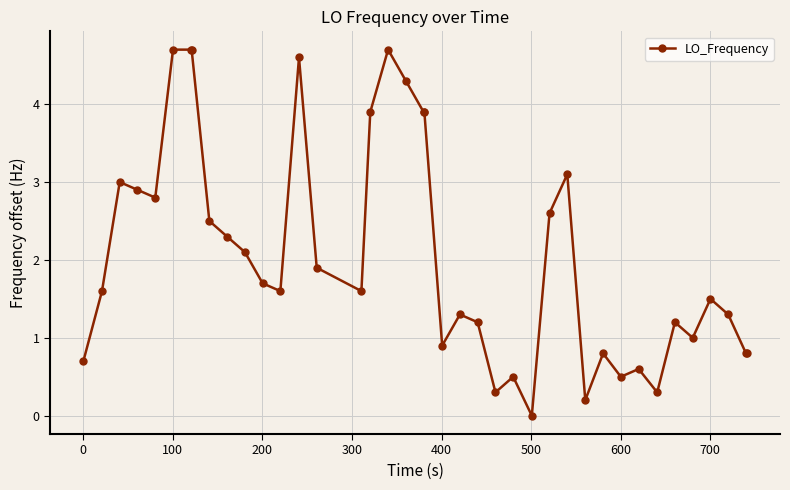

What is the difference between the maximum and minimum values?

4.7